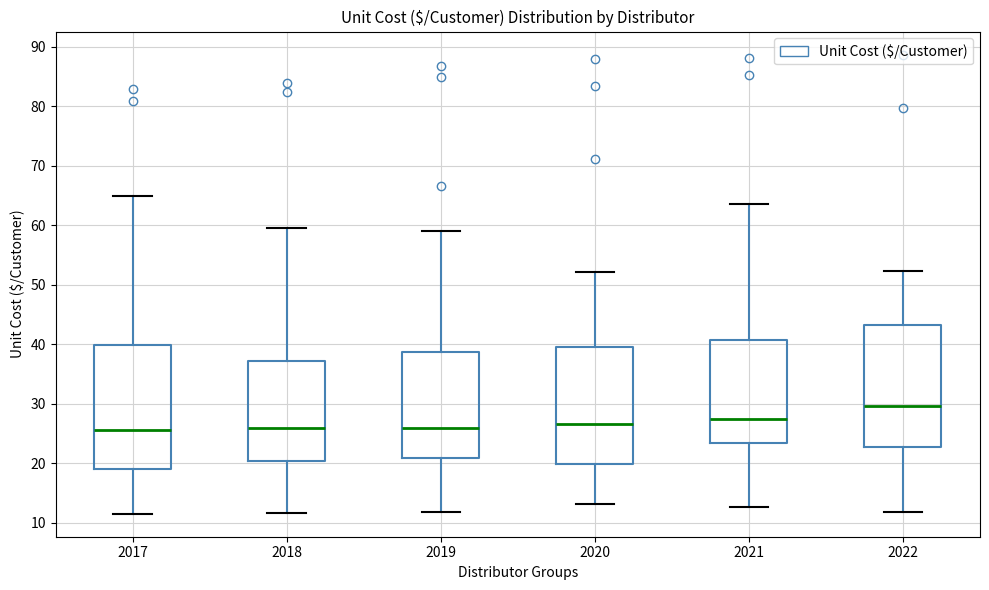

Reading left to right, transcribe this box plot: for each box, give where its median line is, the range the box spans, and where its two whiskers end, as read against the y-axis. The values are not printed on the chart, so give them approximately, as read against the axis.

2017: median 26, box 19 to 40, whiskers 12 to 65
2018: median 26, box 20 to 37, whiskers 12 to 60
2019: median 26, box 21 to 39, whiskers 12 to 59
2020: median 27, box 20 to 40, whiskers 13 to 52
2021: median 28, box 23 to 41, whiskers 13 to 64
2022: median 30, box 23 to 43, whiskers 12 to 52